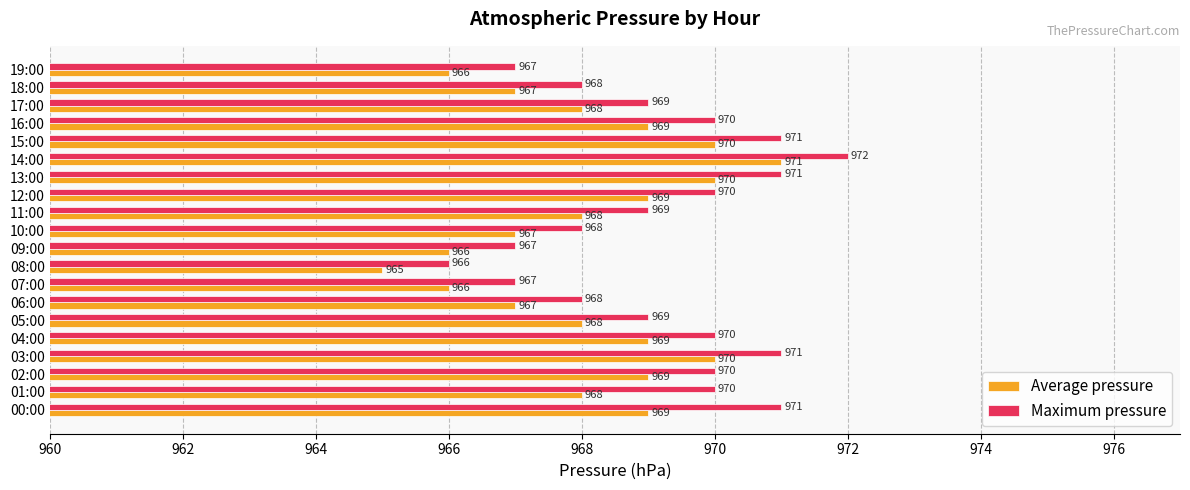

What is the highest value of the Average pressure series?

971